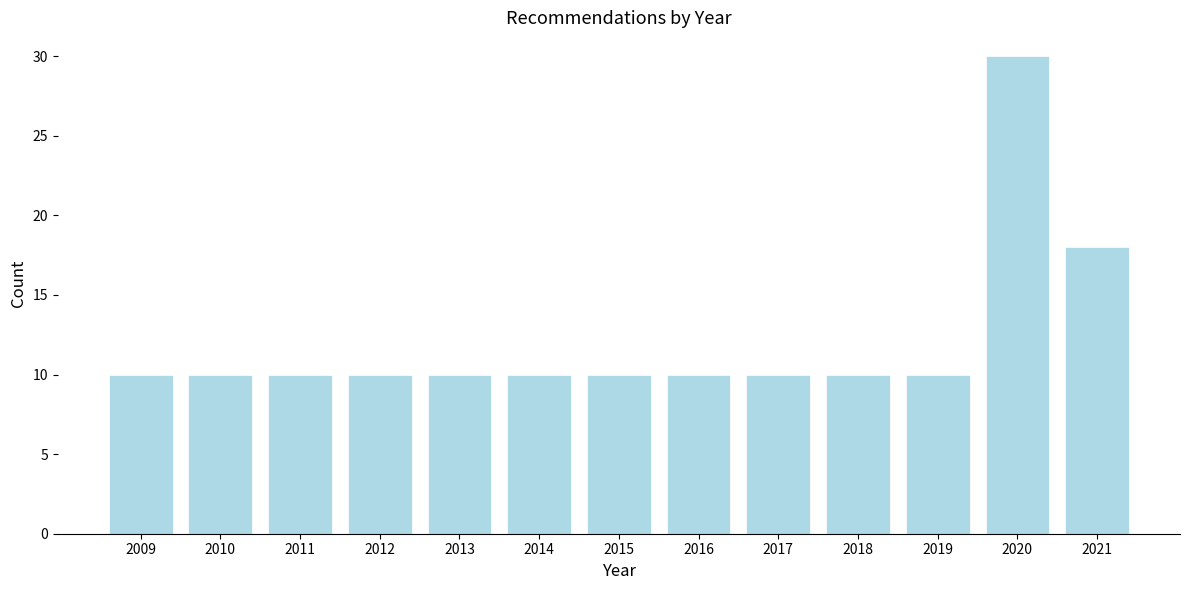

Reading right to left, list all the values displayed in this chart.

2021=18	2020=30	2019=10	2018=10	2017=10	2016=10	2015=10	2014=10	2013=10	2012=10	2011=10	2010=10	2009=10